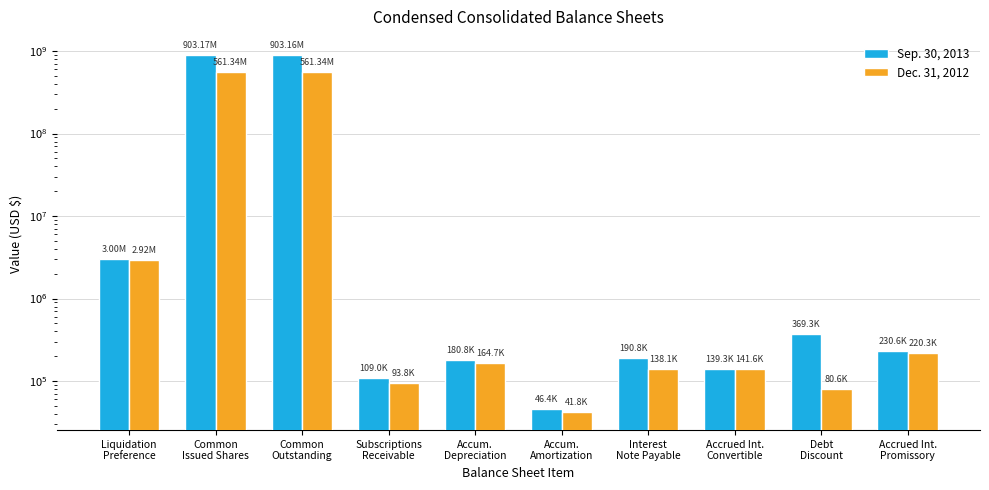

What is the greatest value displayed?

903166911